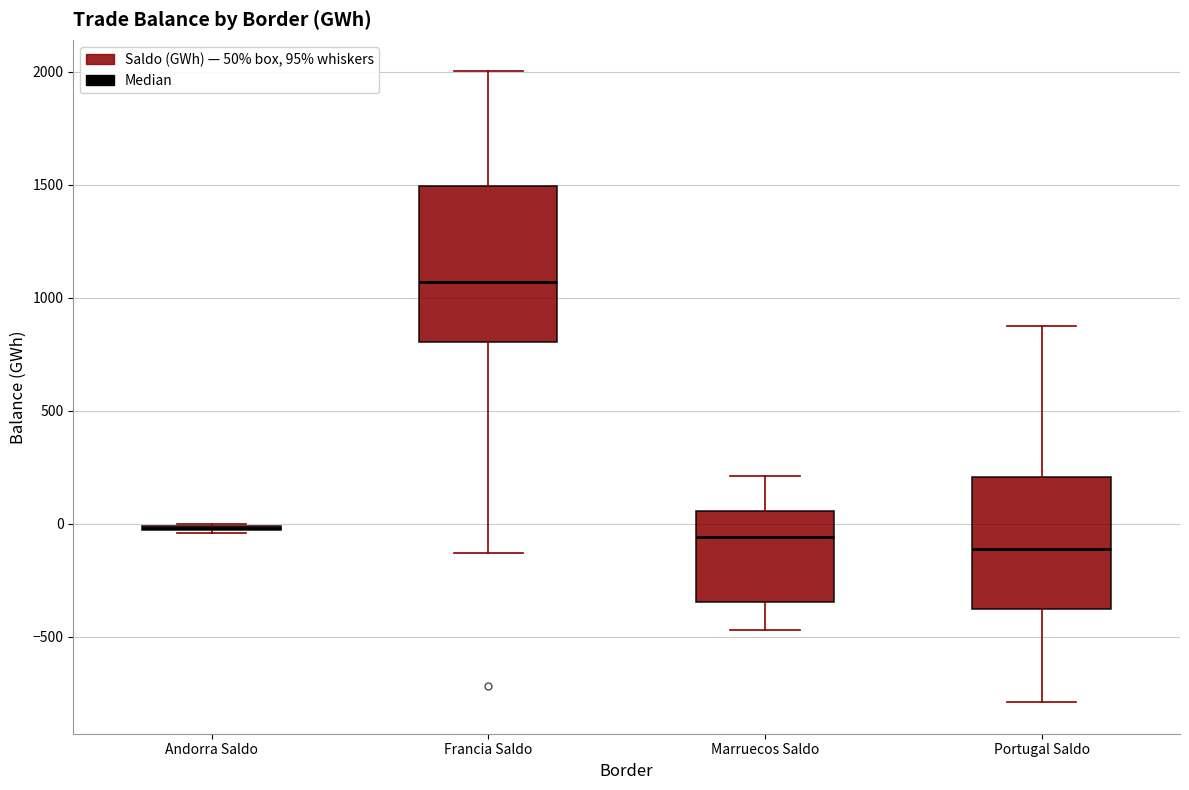

Where is the upper edge of the box for Francia Saldo on the y-axis? The values are not printed on the chart, so give them approximately, as read against the axis.

1500